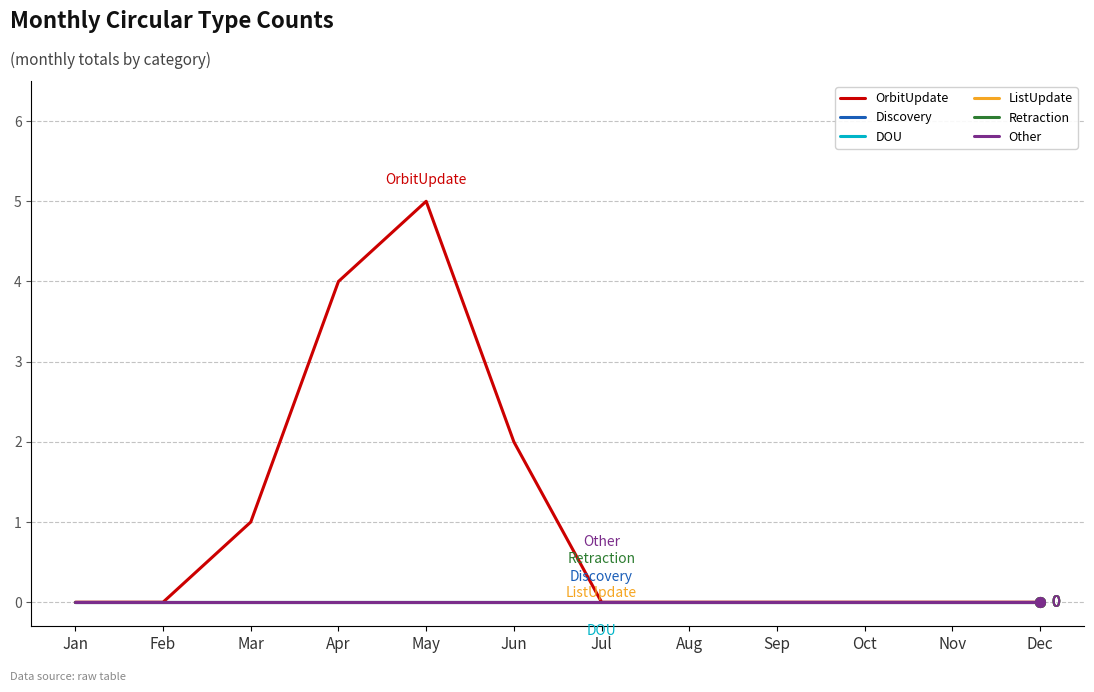

Does the chart have visible grid lines?

Yes